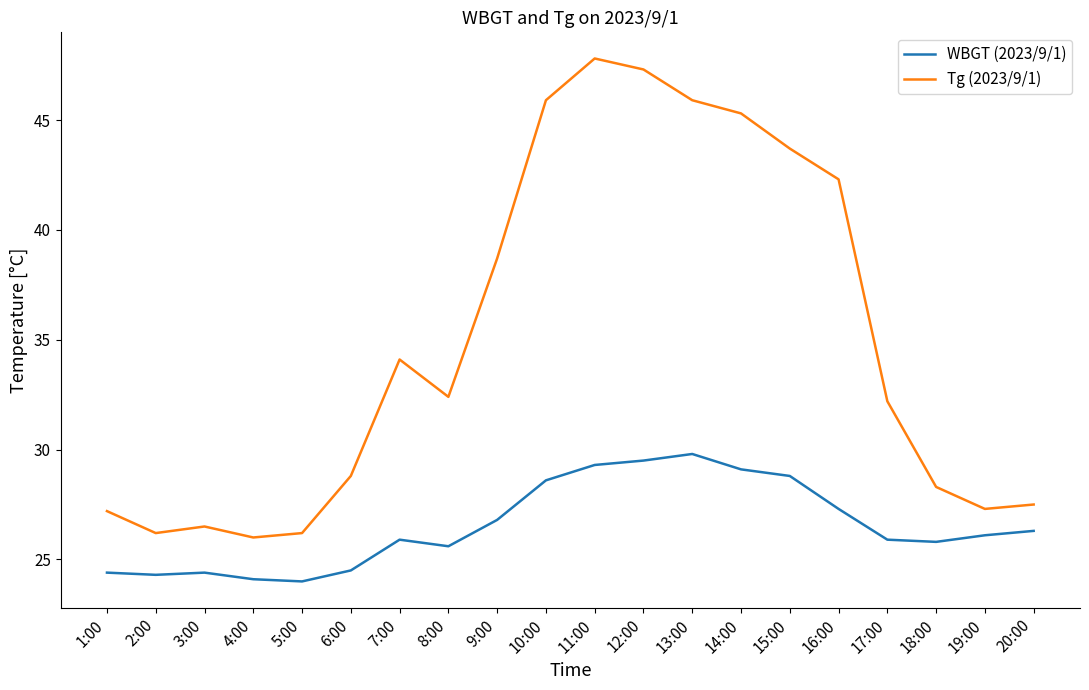

Which series has the largest total across all categories?

Tg (2023/9/1)